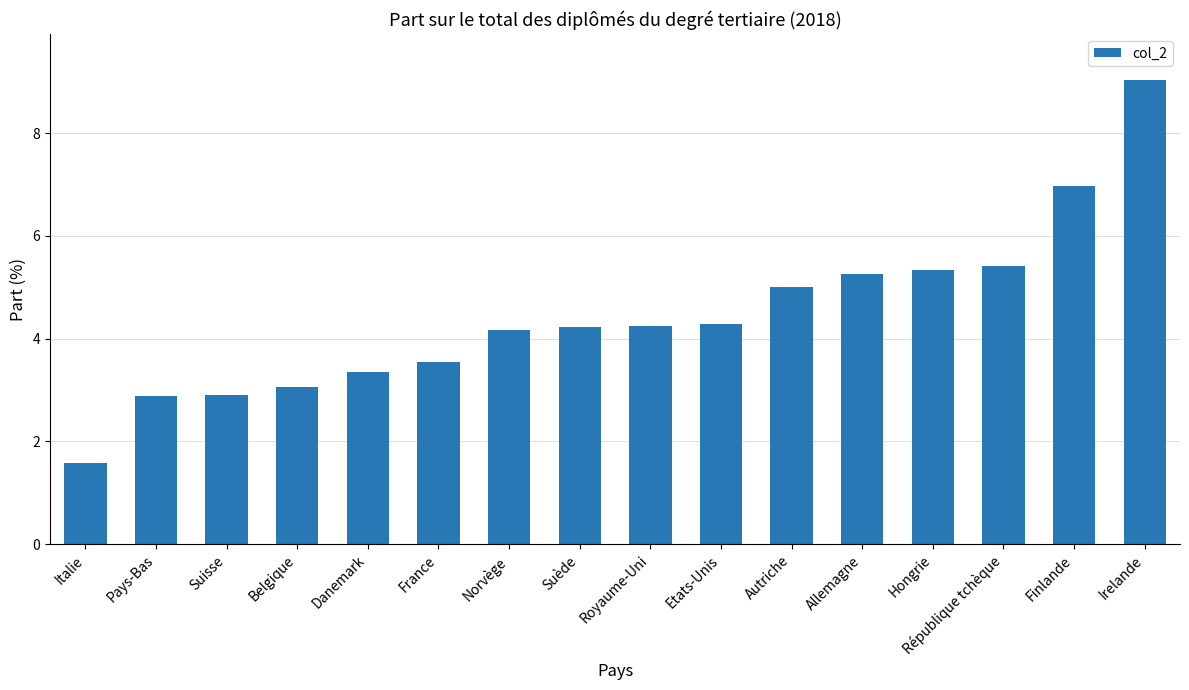

Which has a higher value, Royaume-Uni or République tchèque?

République tchèque